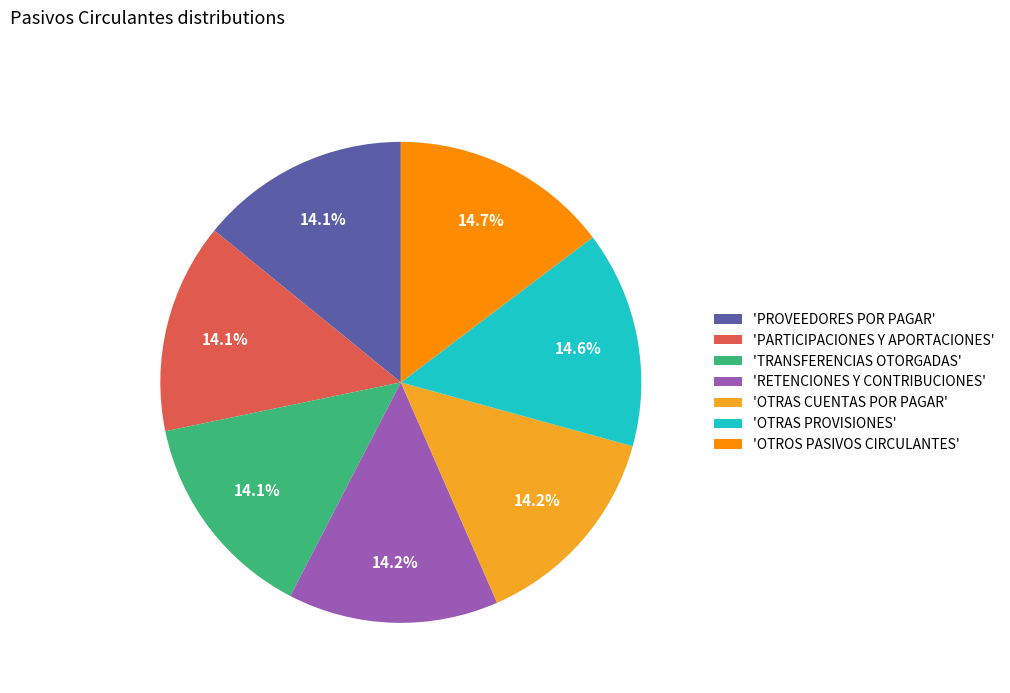

How many slices are in this pie chart?

7